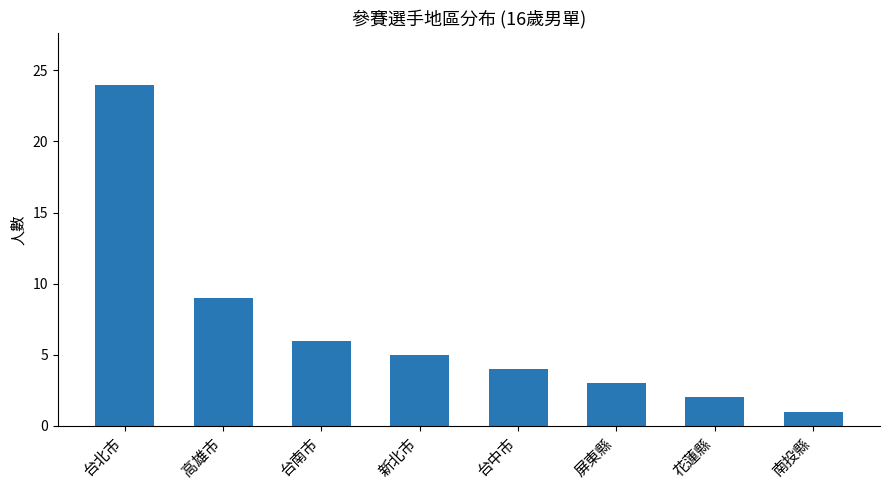

What is the average value?

7